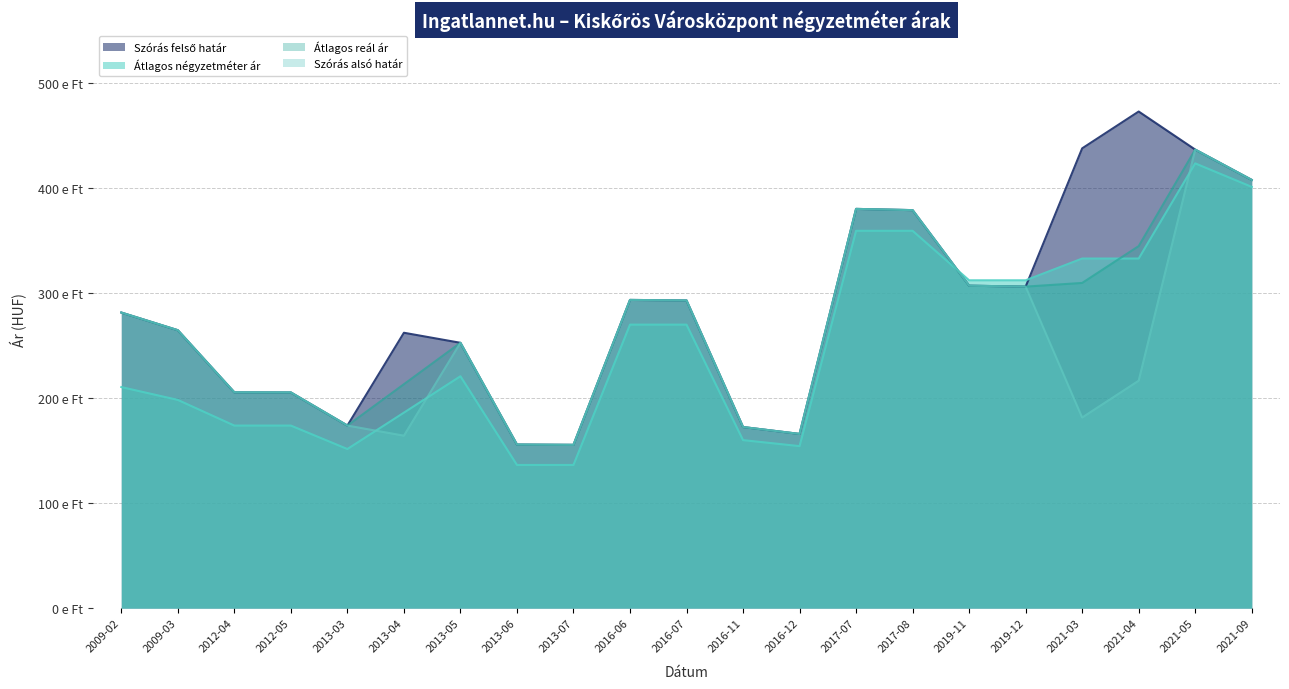

What is the greatest value displayed?

473004